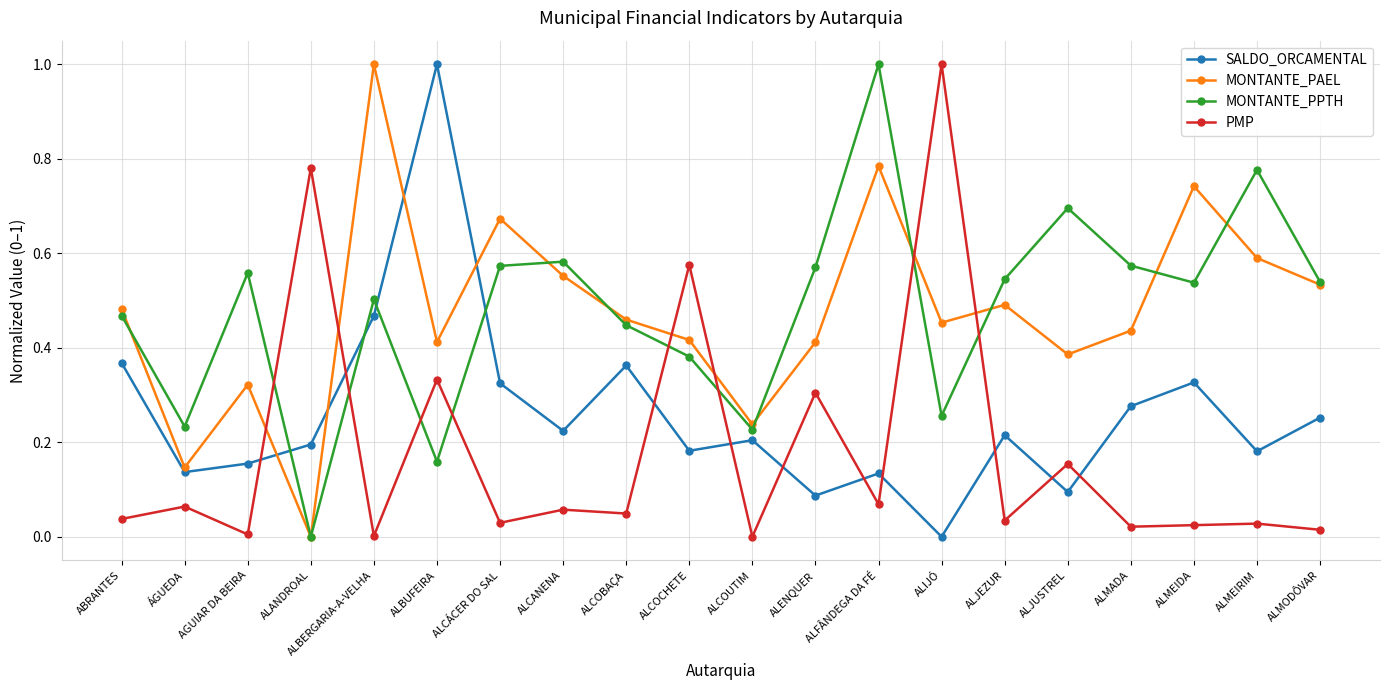

True or false: MONTANTE_PPTH has more than 0 points higher than both neighbors.

True